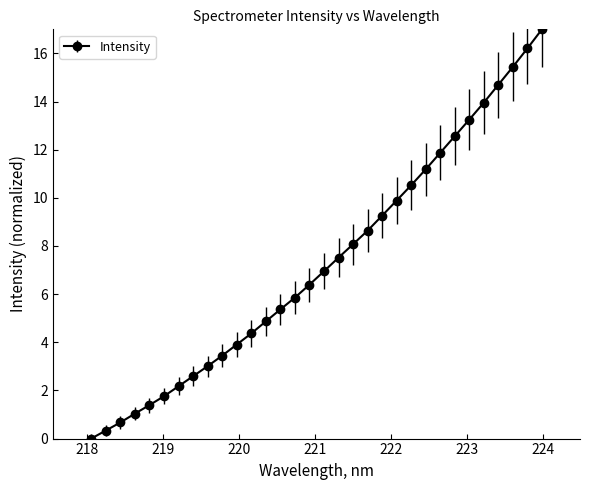

What is the greatest value displayed?

17.0